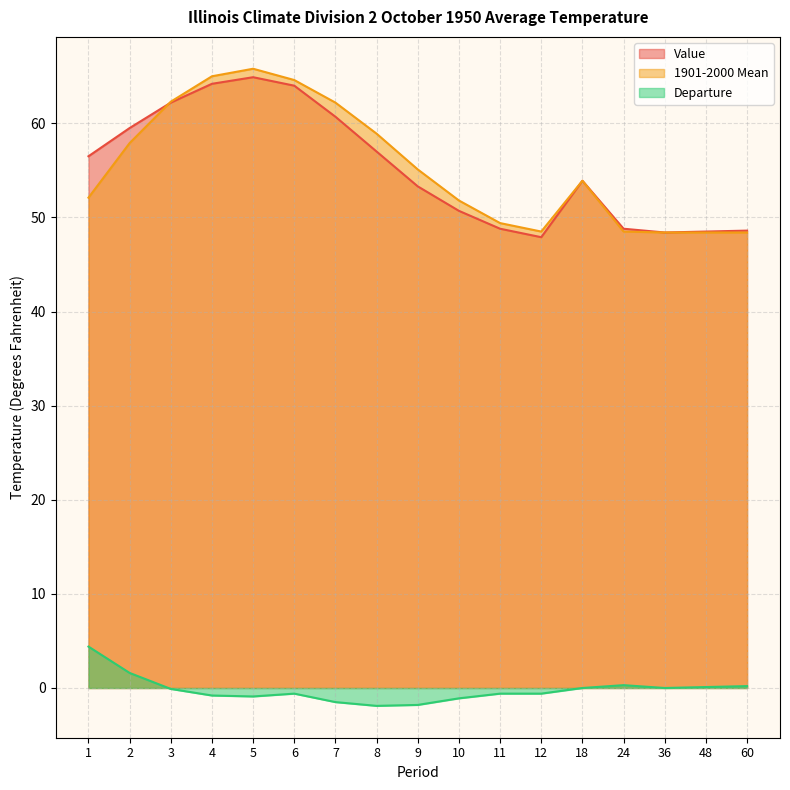

How many values in the Value series are below 53?

7